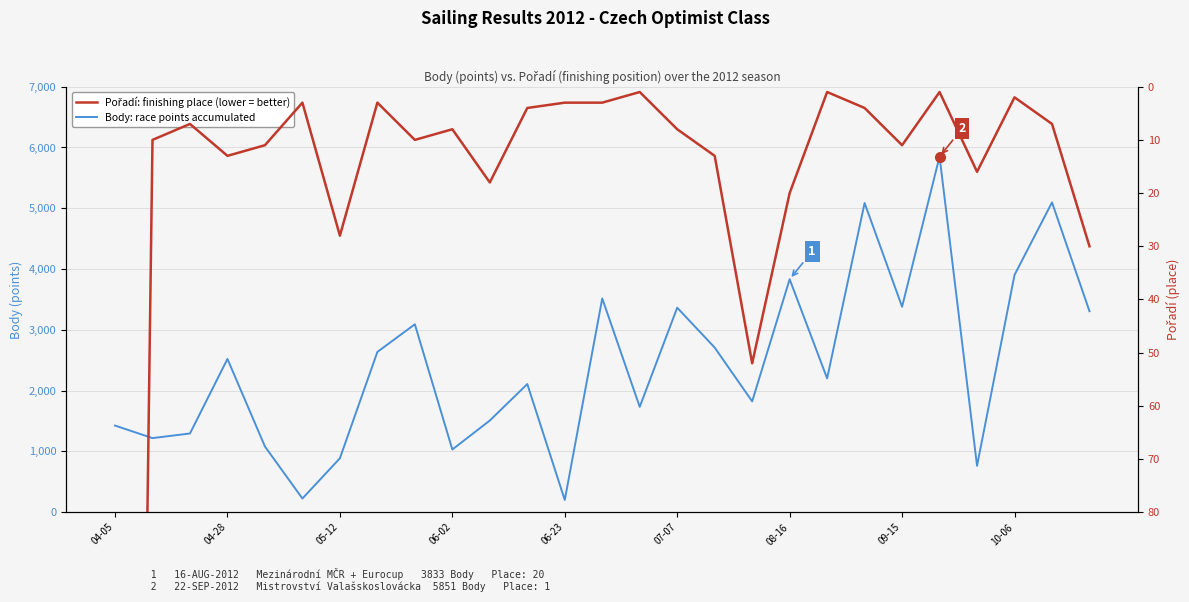

Reading left to right, what are all the values shown in this chart?

Body (points): 1426	1220	1296	2522	1082	226	888	2637	3092	1032	1509	2109	202	3517	1734	3365	2709	1824	3833	2202	5087	3380	5851	764	3904	5097	3307
Pořadí (place): 528	10	7	13	11	3	28	3	10	8	18	4	3	3	1	8	13	52	20	1	4	11	1	16	2	7	30